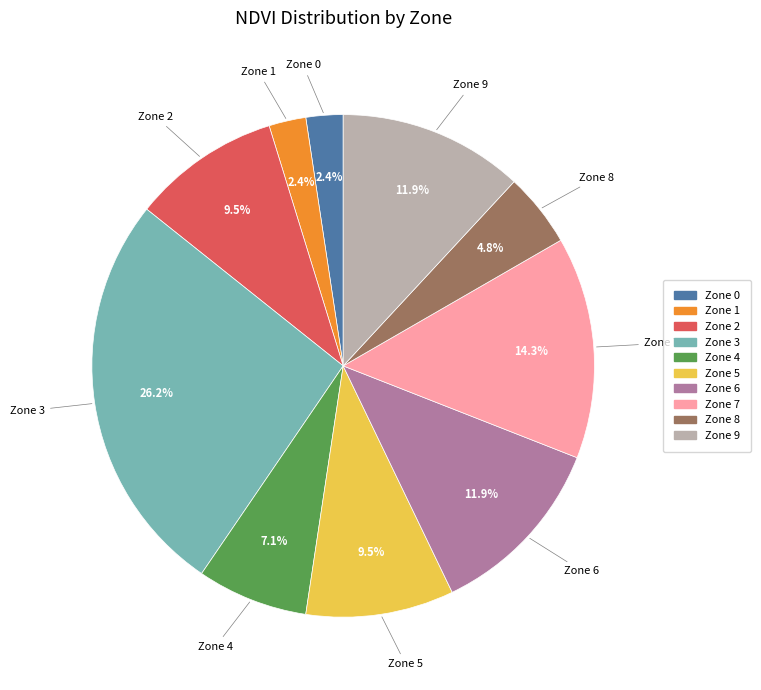

Does any single category account for the majority?

No